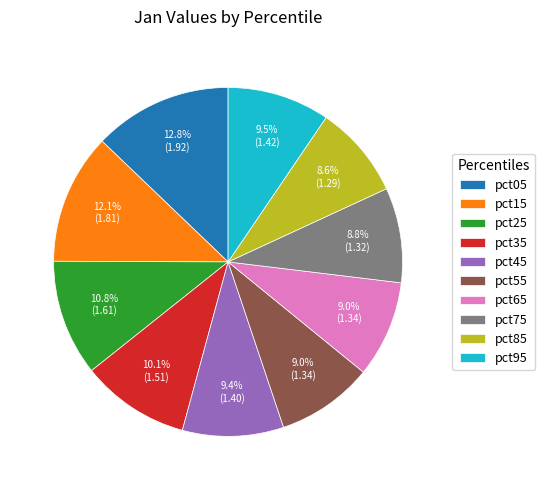

Is there any slice that represents more than half of the pie?

No